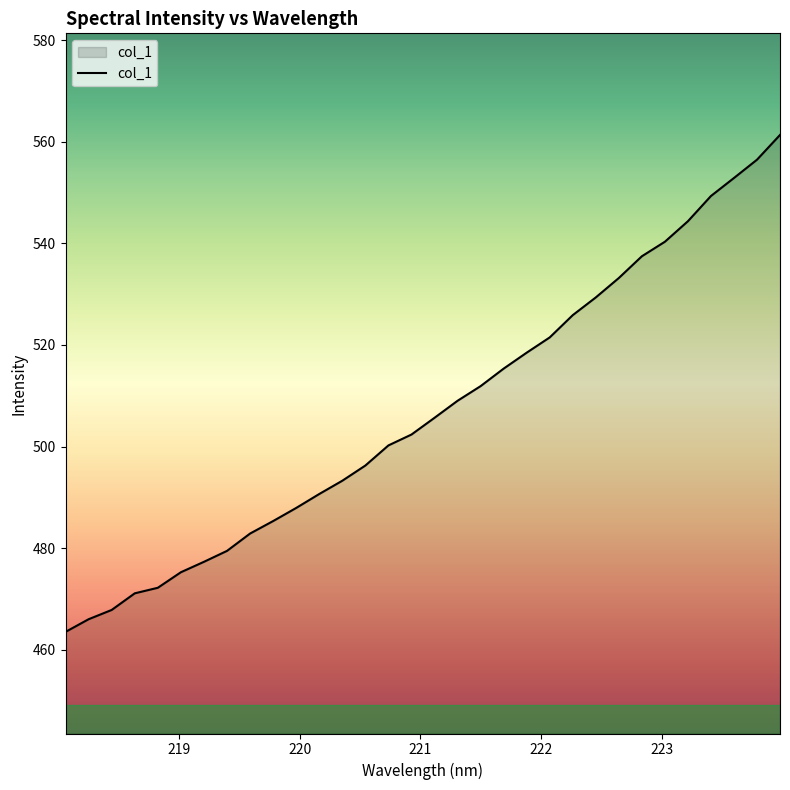

What is the difference between the maximum and minimum values?

97.8